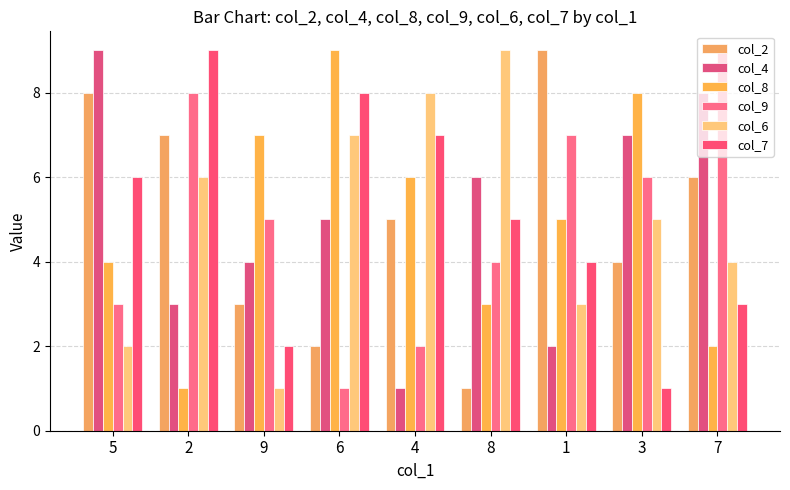

Which series has the largest range (max minus min)?

col_2